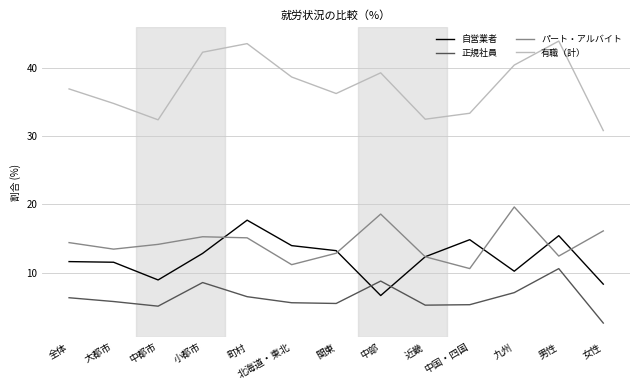

The 自営業者 series shows 22.9 at 男性. True or false?

False